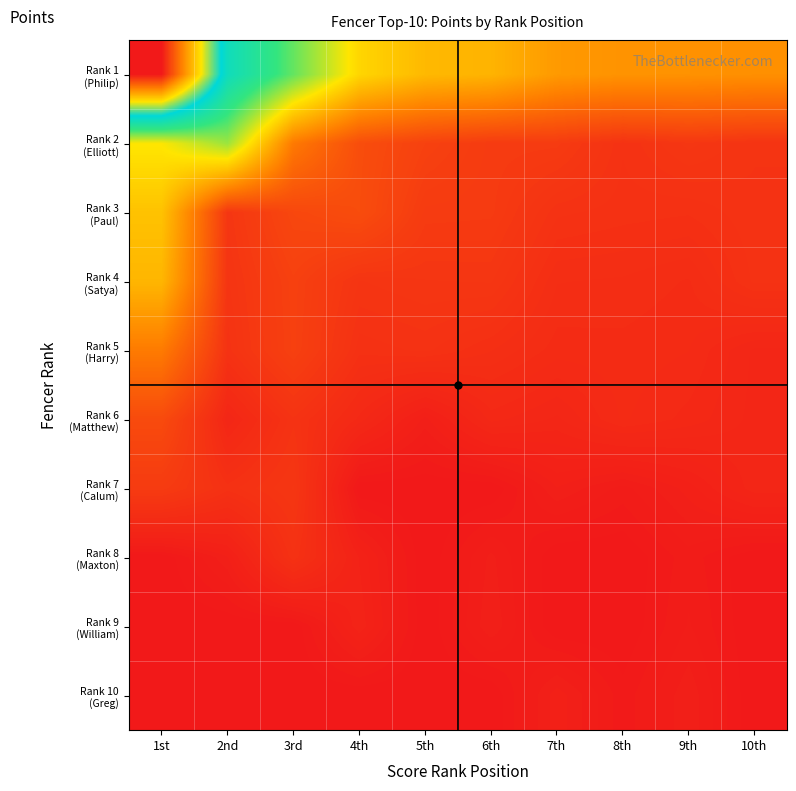

At 7th, list the series in order from smallest to largest.

Rank 8 (Maxton), Rank 9 (William), Rank 7 (Calum), Rank 10 (Greg), Rank 6 (Matthew), Rank 5 (Harry), Rank 4 (Satya), Rank 3 (Paul), Rank 2 (Elliott), Rank 1 (Philip)